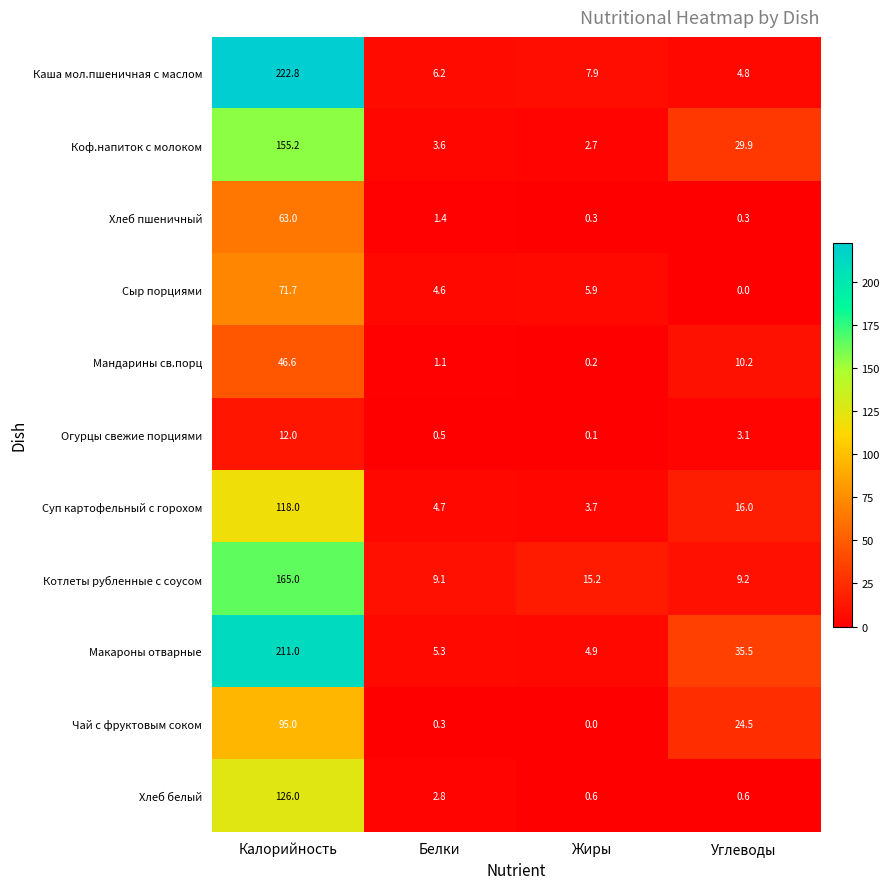

What is the minimum value for Суп картофельный с горохом?

3.7